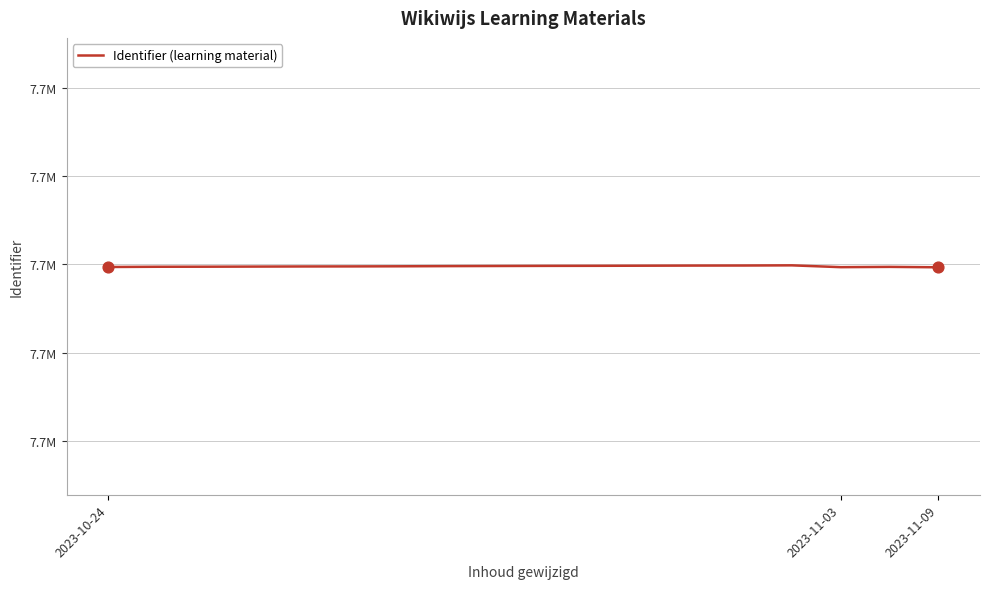

Is this an area chart (filled region under the line)?

No